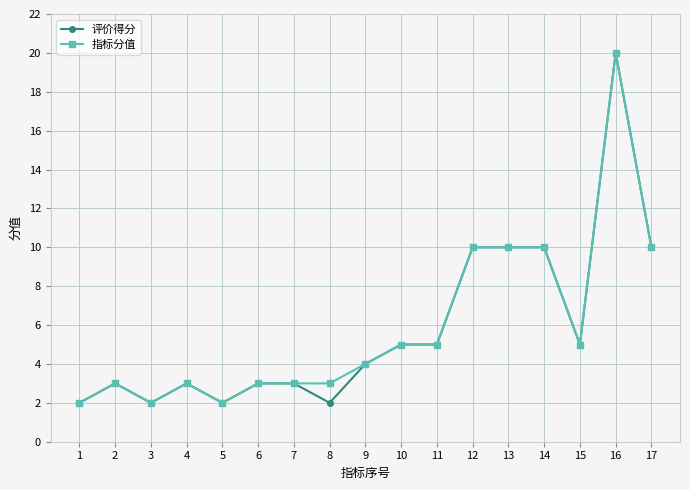

Reading left to right, transcribe all the data shown in this chart.

评价得分: 1=2	2=3	3=2	4=3	5=2	6=3	7=3	8=2	9=4	10=5	11=5	12=10	13=10	14=10	15=5	16=20	17=10
指标分值: 1=2	2=3	3=2	4=3	5=2	6=3	7=3	8=3	9=4	10=5	11=5	12=10	13=10	14=10	15=5	16=20	17=10